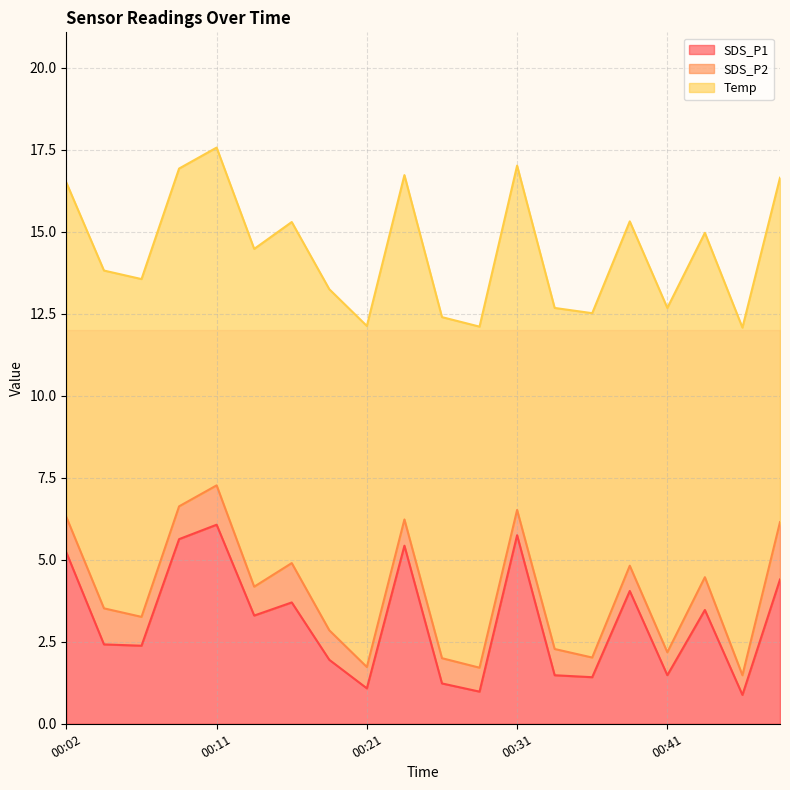

Reading left to right, extract all data points from this chart.

SDS_P1: 00:02=5.2	00:04=2.4	00:07=2.4	00:09=5.6	00:11=6.1	00:14=3.3	00:16=3.7	00:19=1.9	00:21=1.1	00:24=5.4	00:26=1.2	00:29=1.0	00:31=5.8	00:33=1.5	00:36=1.4	00:38=4.0	00:41=1.5	00:43=3.5	00:46=0.9	00:48=4.4
SDS_P2: 00:02=1.1	00:04=1.1	00:07=0.9	00:09=1.0	00:11=1.2	00:14=0.9	00:16=1.2	00:19=0.9	00:21=0.7	00:24=0.8	00:26=0.8	00:29=0.7	00:31=0.8	00:33=0.8	00:36=0.6	00:38=0.8	00:41=0.7	00:43=1.0	00:46=0.6	00:48=1.8
Temp: 00:02=10.2	00:04=10.3	00:07=10.3	00:09=10.3	00:11=10.3	00:14=10.3	00:16=10.4	00:19=10.4	00:21=10.4	00:24=10.5	00:26=10.4	00:29=10.4	00:31=10.5	00:33=10.4	00:36=10.5	00:38=10.5	00:41=10.5	00:43=10.5	00:46=10.6	00:48=10.5